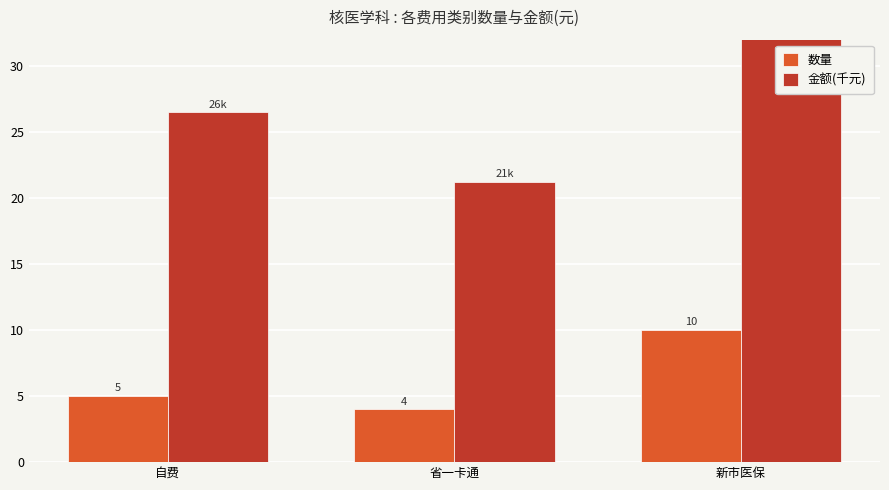

Reading left to right, extract all data points from this chart.

数量: 自费=5.0	省一卡通=4.0	新市医保=10.0
金额(千元): 自费=26.5	省一卡通=21.2	新市医保=53.0